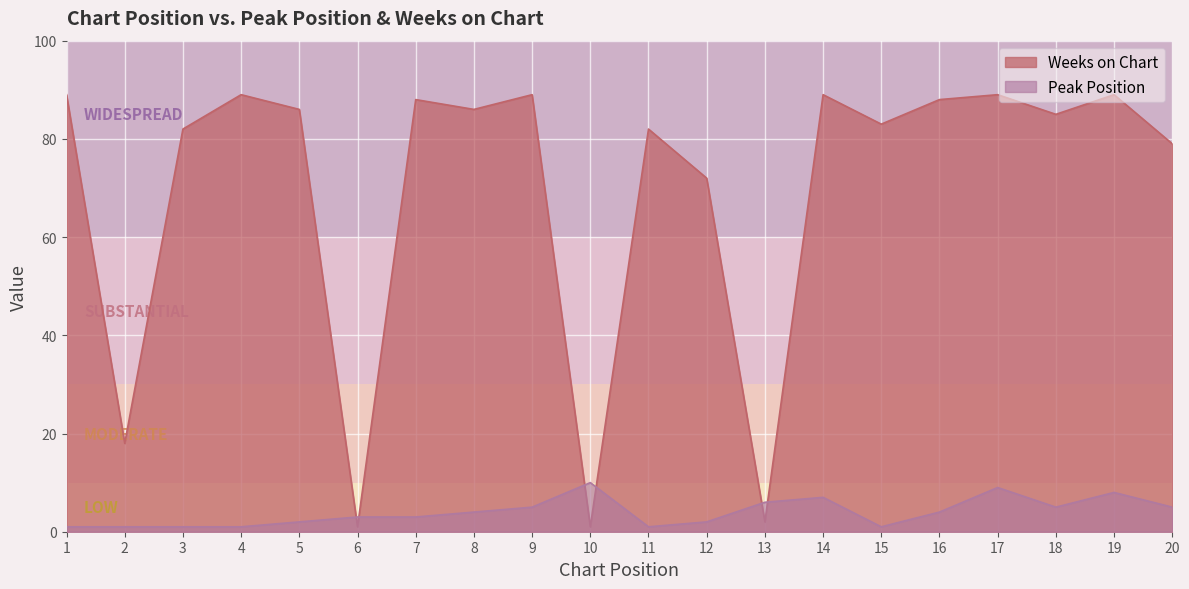

Which series has the largest total across all categories?

Weeks on Chart